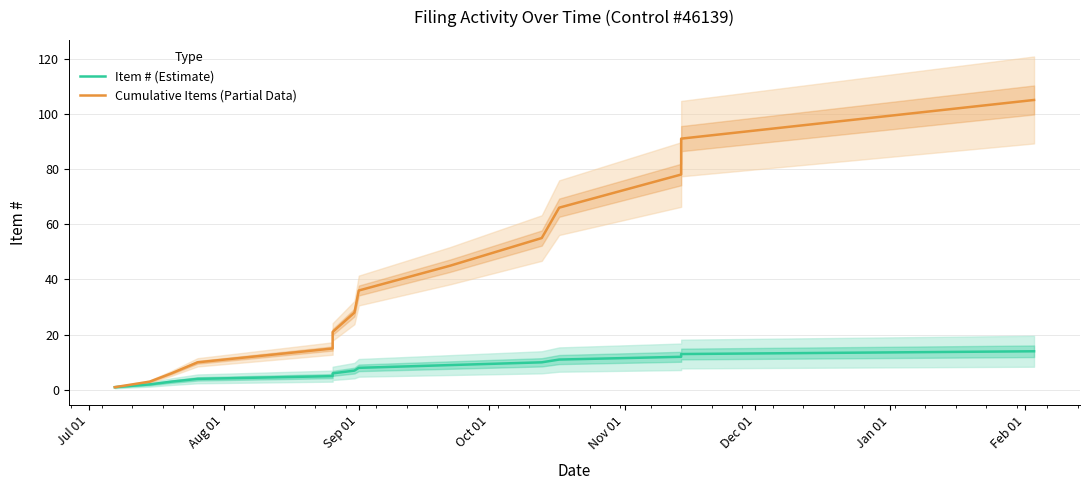

Which series has the largest total across all categories?

Cumulative Items (Partial Data)